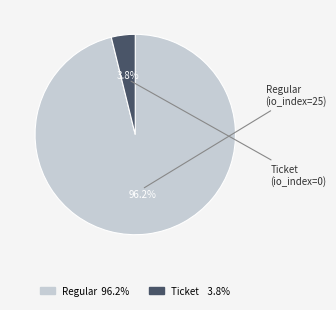

Is there any slice that represents more than half of the pie?

Yes